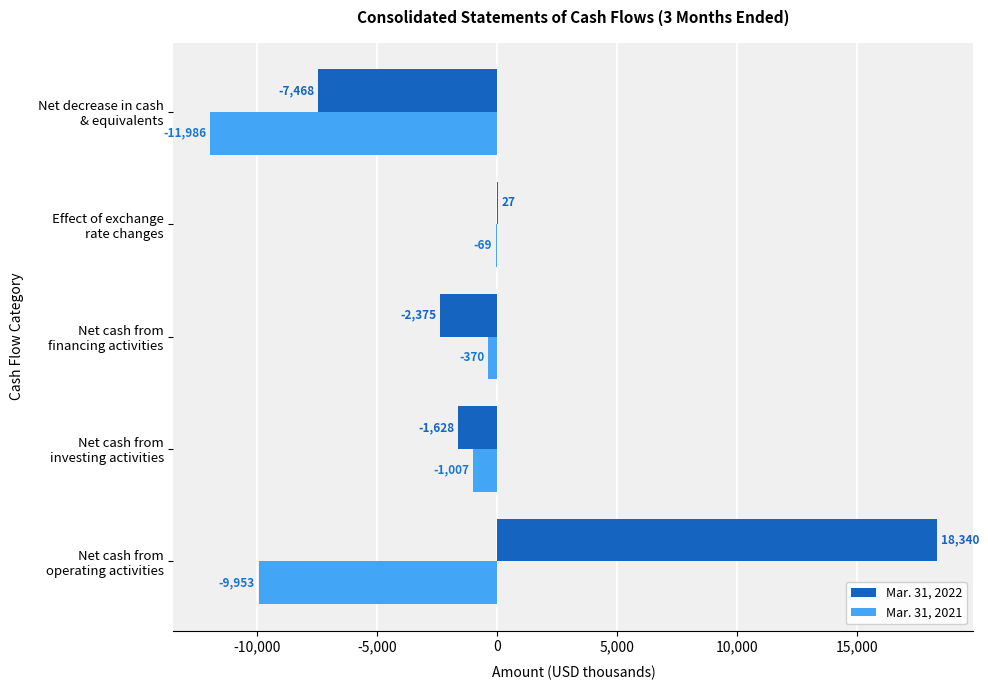

Which series has the largest total across all categories?

Mar. 31, 2022